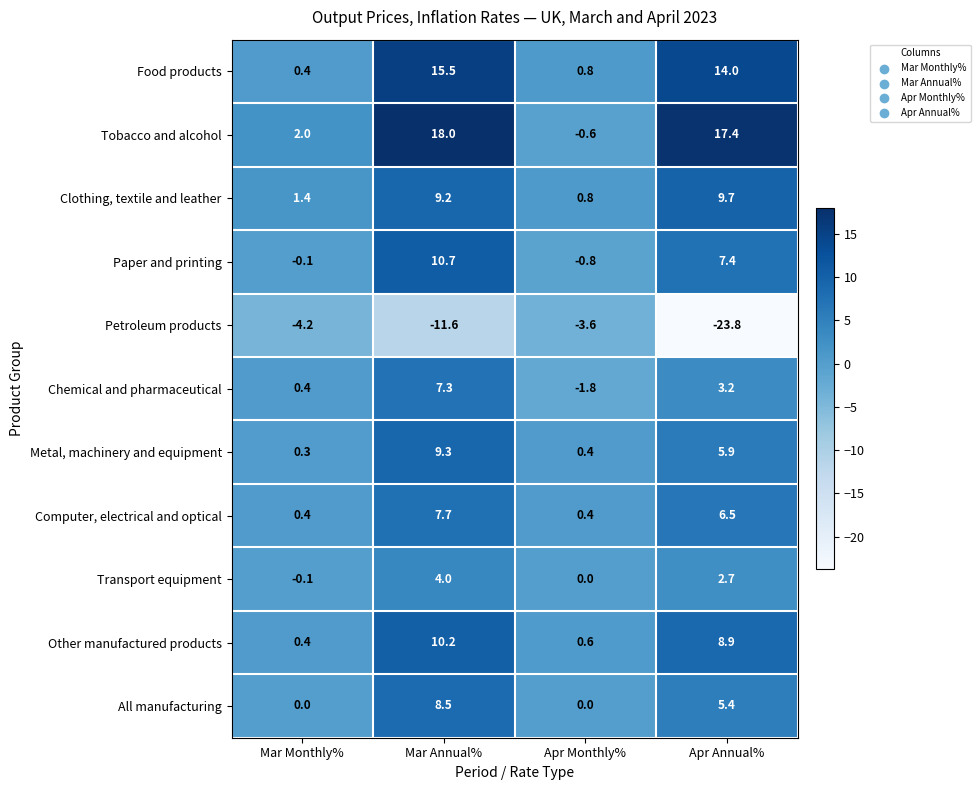

List the series in order of their peak value, highest first.

Tobacco and alcohol, Food products, Paper and printing, Other manufactured products, Clothing, textile and leather, Metal, machinery and equipment, All manufacturing, Computer, electrical and optical, Chemical and pharmaceutical, Transport equipment, Petroleum products